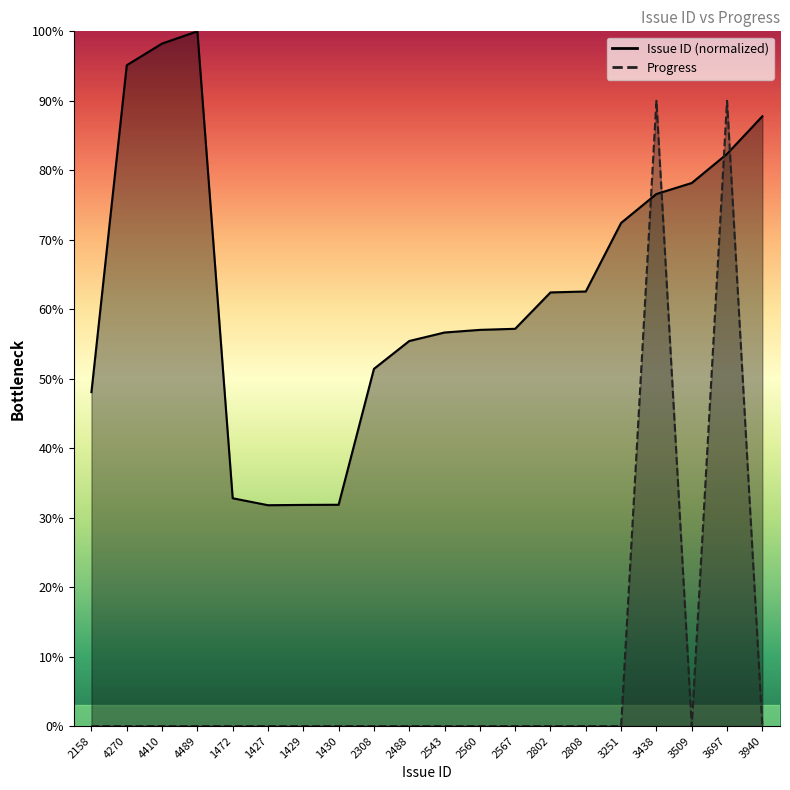

What are all the series names shown in the legend?

Issue ID, Progress